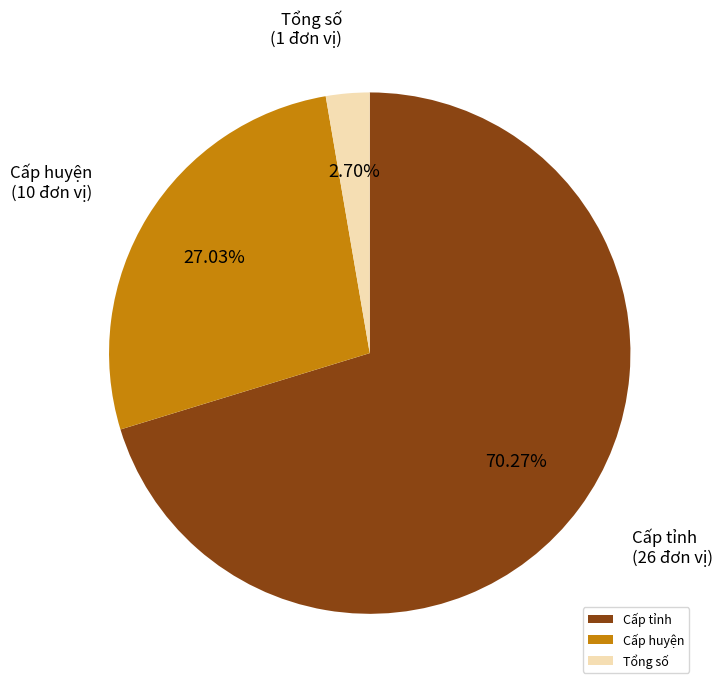

To the nearest percent, what portion does Cấp tỉnh represent?

70%